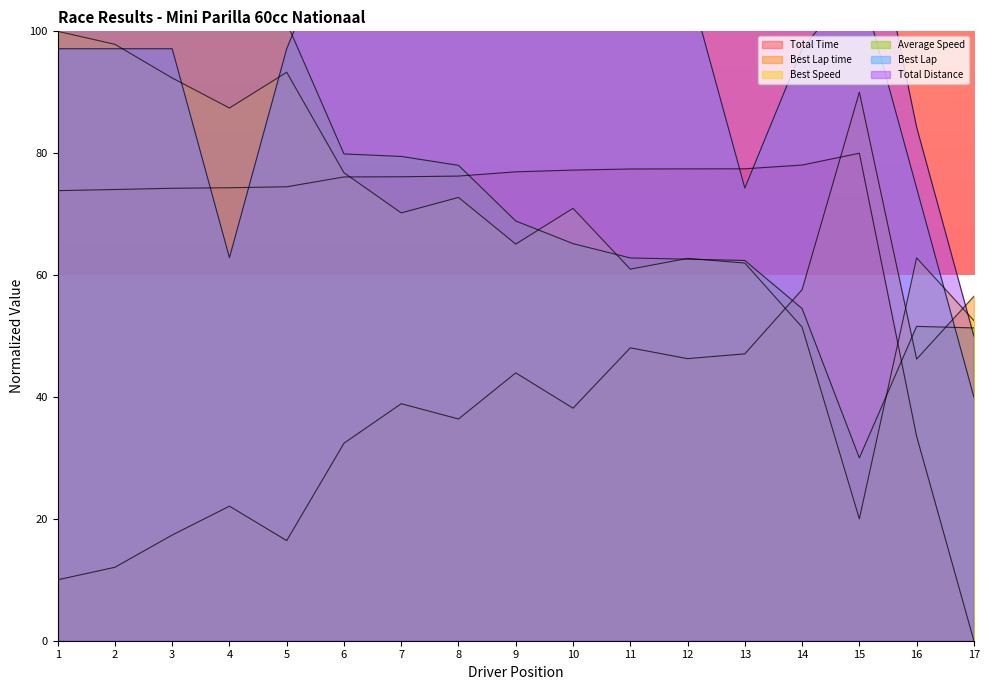

Reading left to right, what are all the values shown in this chart?

Total Time: 73.9	74.0	74.2	74.3	74.5	76.1	76.1	76.2	76.9	77.2	77.4	77.4	77.4	78.1	80.0	33.5	0.0
Best Lap time: 10.0	12.1	17.3	22.1	16.4	32.4	38.9	36.4	44.0	38.2	48.1	46.3	47.1	57.6	90.0	46.2	56.5
Best Speed: 100.0	97.9	92.3	87.4	93.3	76.8	70.2	72.7	65.1	71.0	61.0	62.7	62.0	51.5	20.0	62.8	52.5
Average Speed: 110.0	107.5	104.7	103.5	101.4	79.9	79.5	78.0	68.9	65.2	62.8	62.6	62.4	54.5	30.0	51.6	51.3
Best Lap: 97.1	97.1	97.1	62.9	97.1	120.0	120.0	120.0	108.6	108.6	108.6	108.6	74.3	97.1	108.6	74.3	40.0
Total Distance: 130.0	130.0	130.0	130.0	130.0	130.0	130.0	130.0	130.0	130.0	130.0	130.0	130.0	130.0	130.0	84.3	50.0